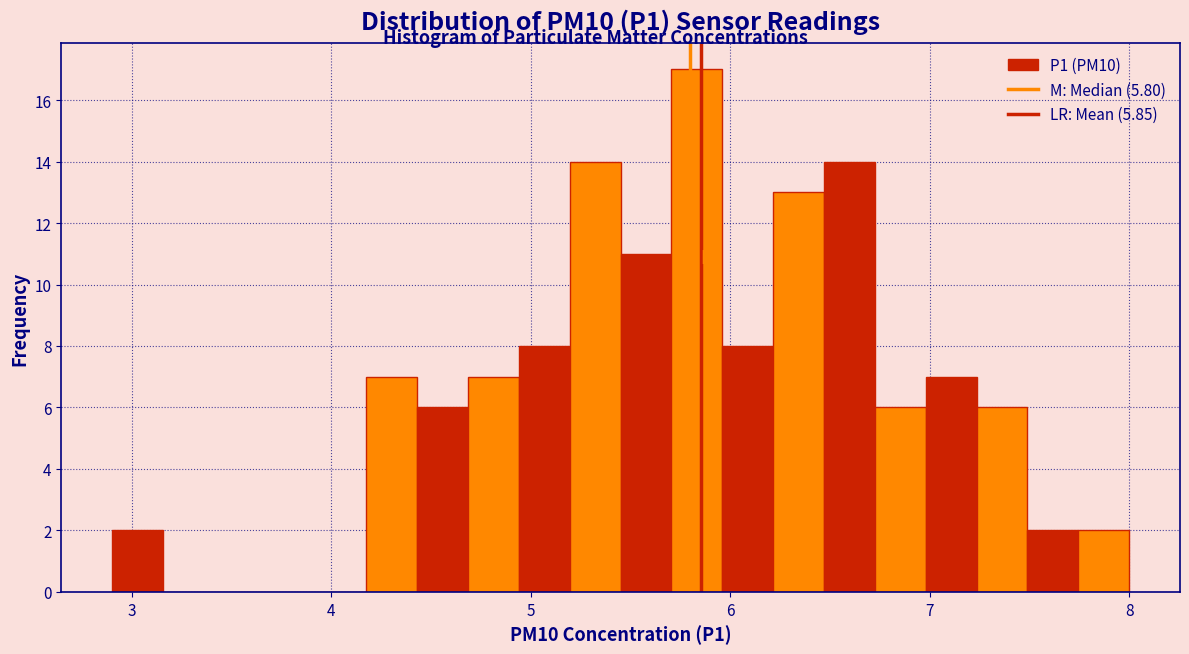

Around what value on the x-axis is the tallest bar? Give the approximate position of its centre, as read against the axis.

5.8